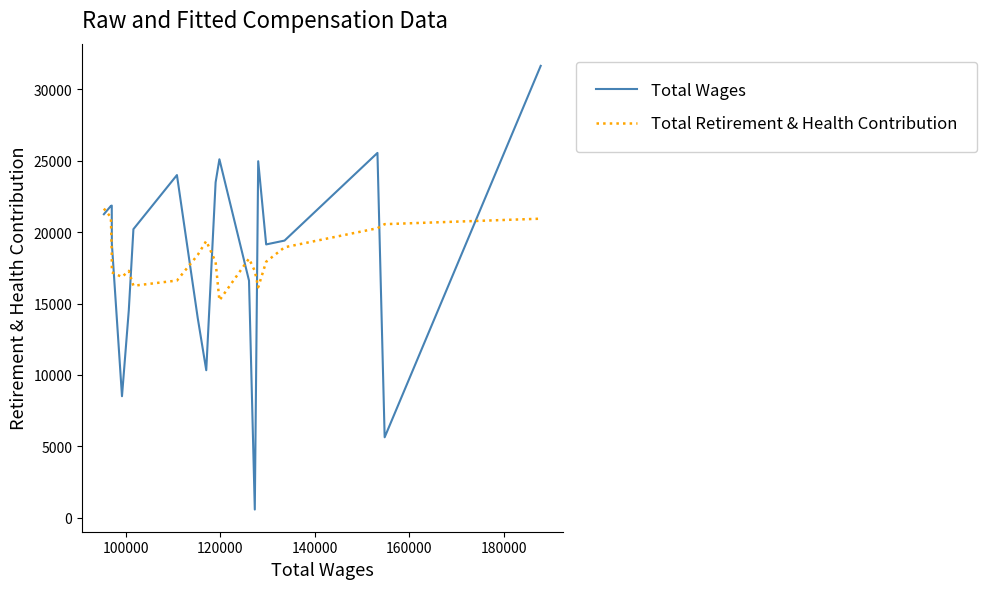

What is the minimum value for Total Retirement & Health Contribution?

15223.2